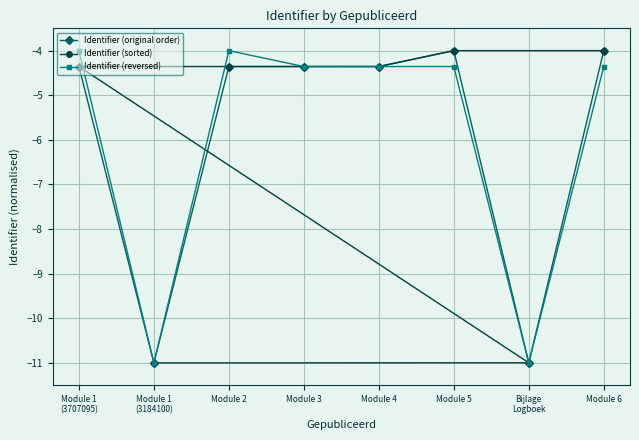

True or false: Identifier (original order) and Identifier (reversed) intersect in this chart.

True